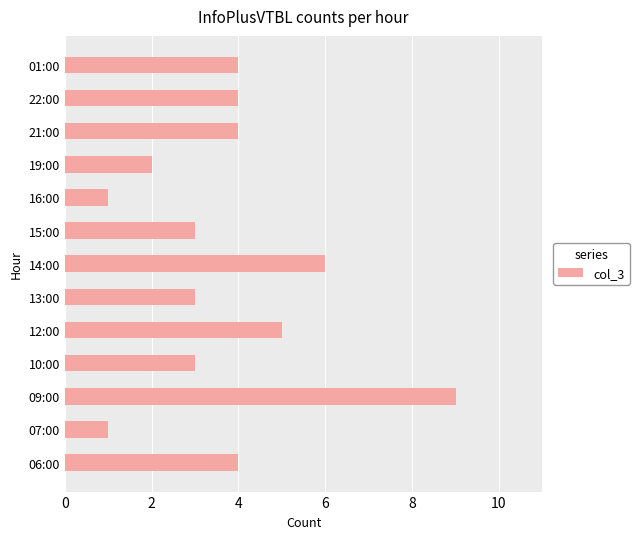

What is the difference between the maximum and minimum values?

8